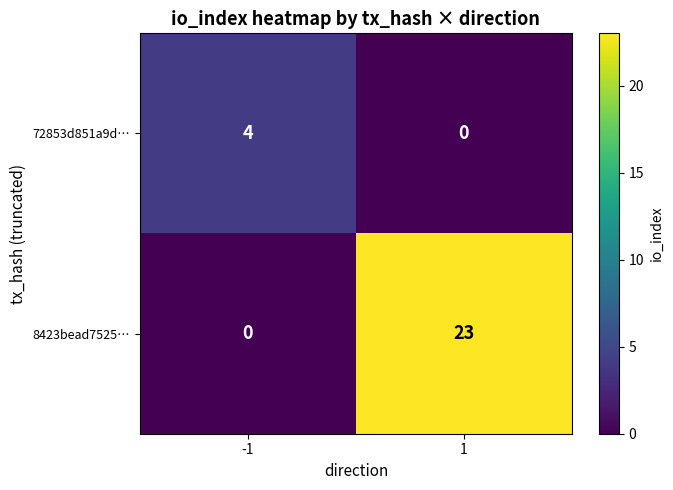

What is the difference between the 8423bead7525… values at -1 and 1?

23